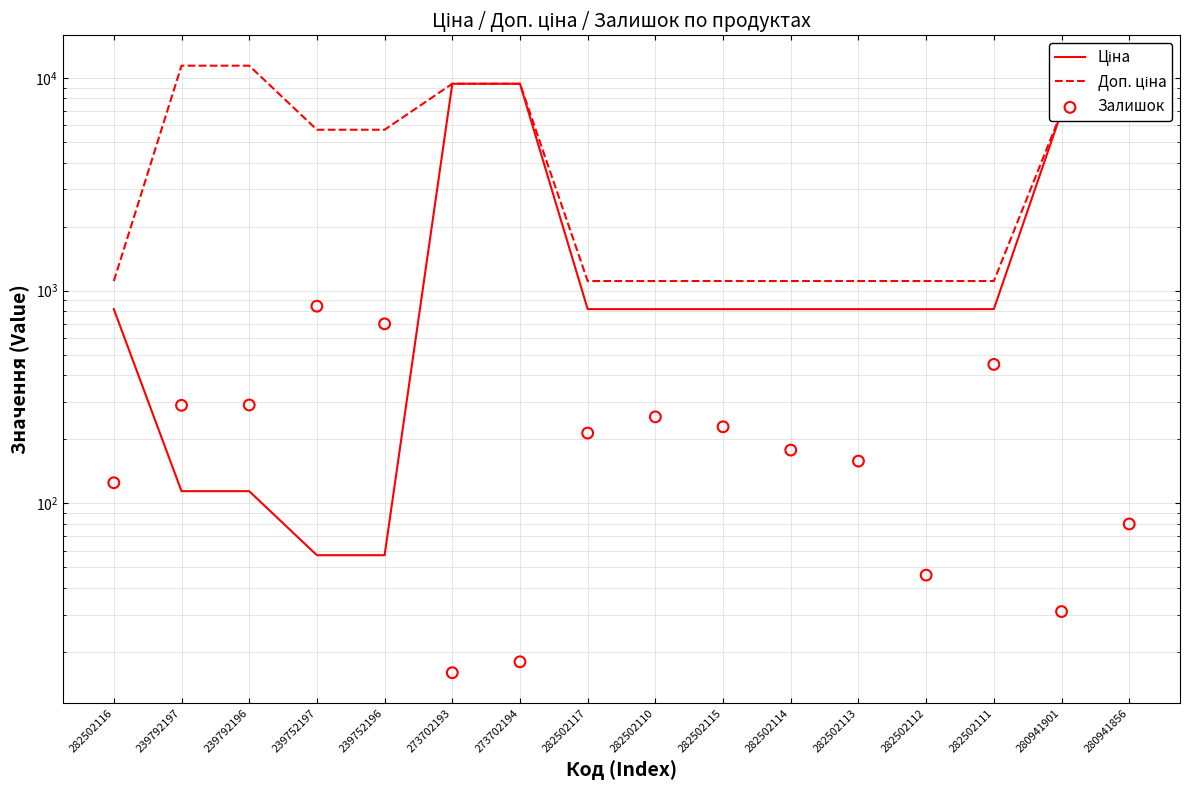

Which series has the widest spread of Y values?

Доп. ціна